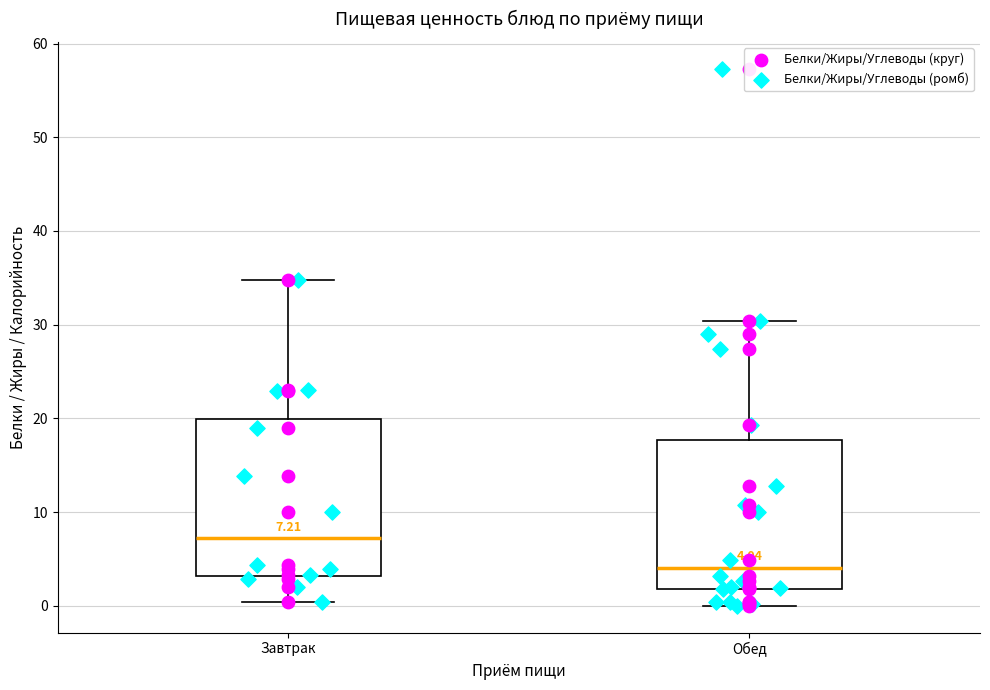

Which box has the highest median line?

Завтрак